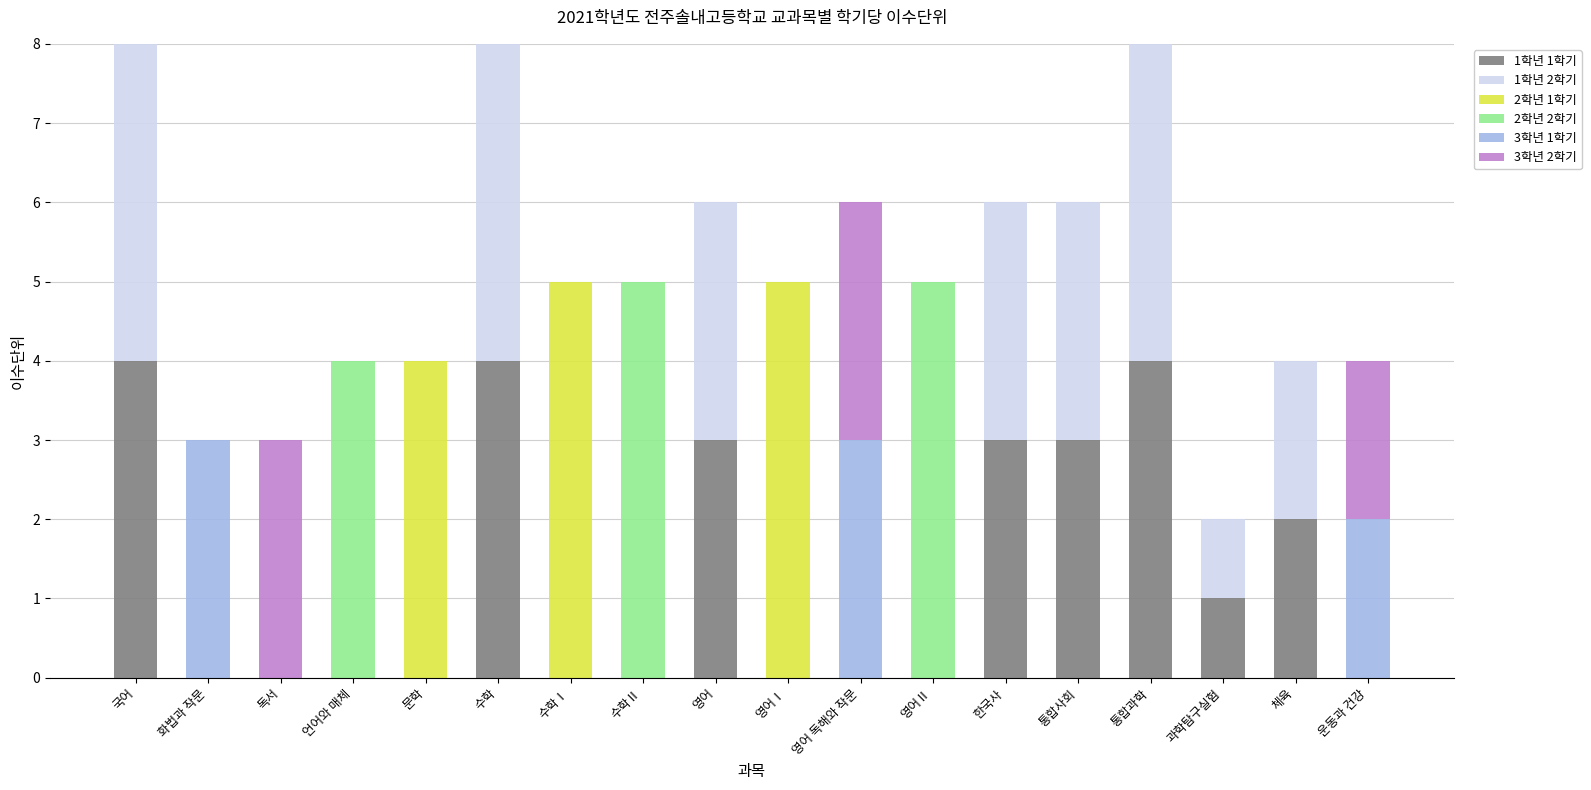

What is the total value across all series at 통합사회?

6